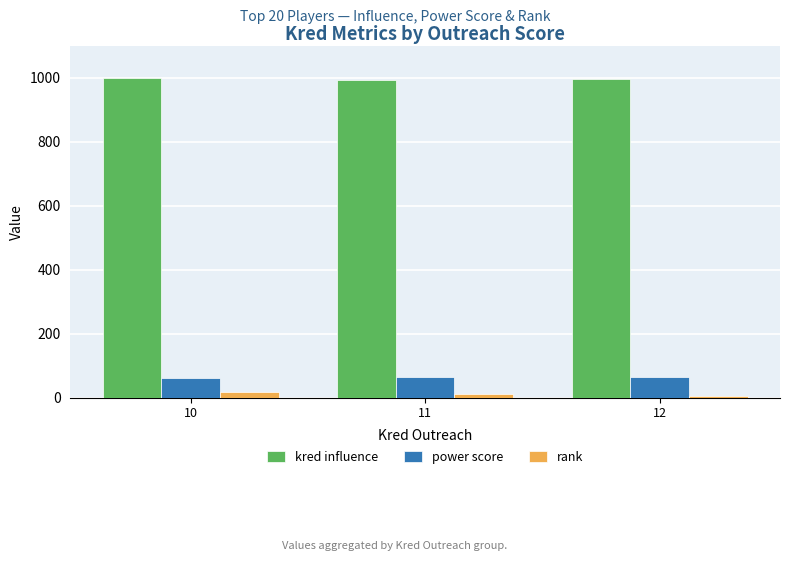

At which label does kred influence first exceed 995?

10